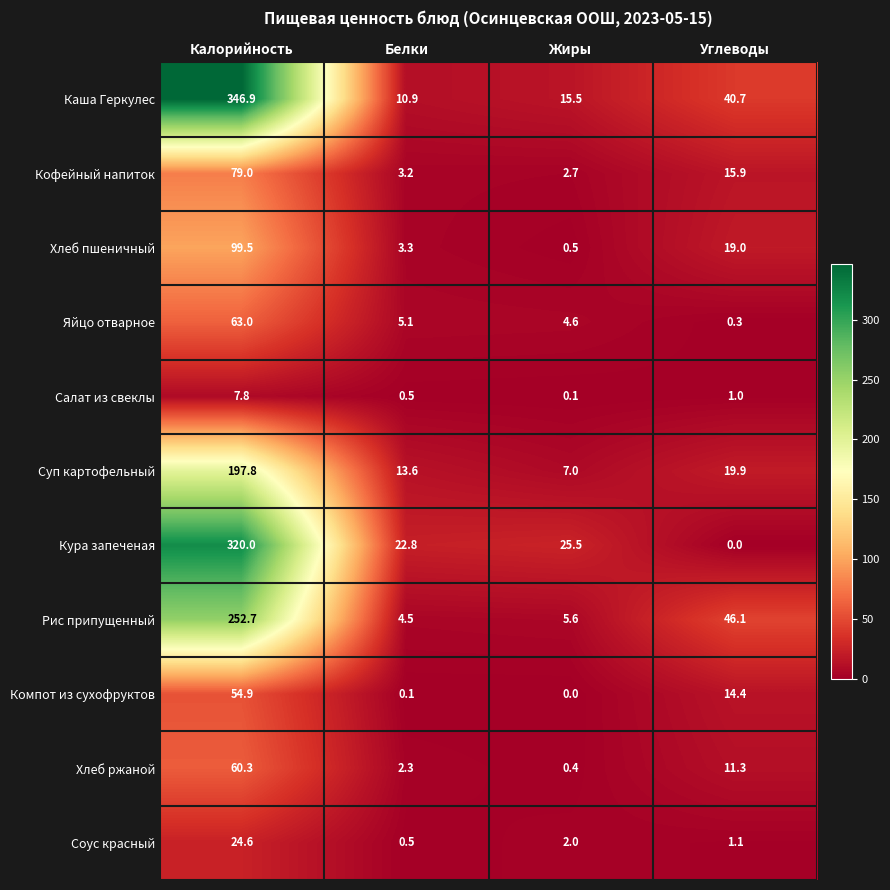

What is the approximate value of Рис припущенный at Жиры?

5.6